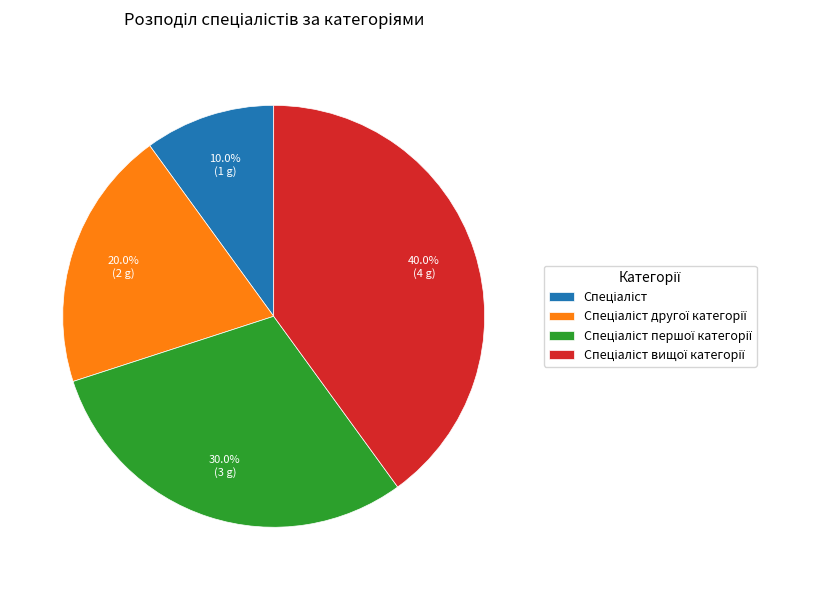

Does any single category account for the majority?

No